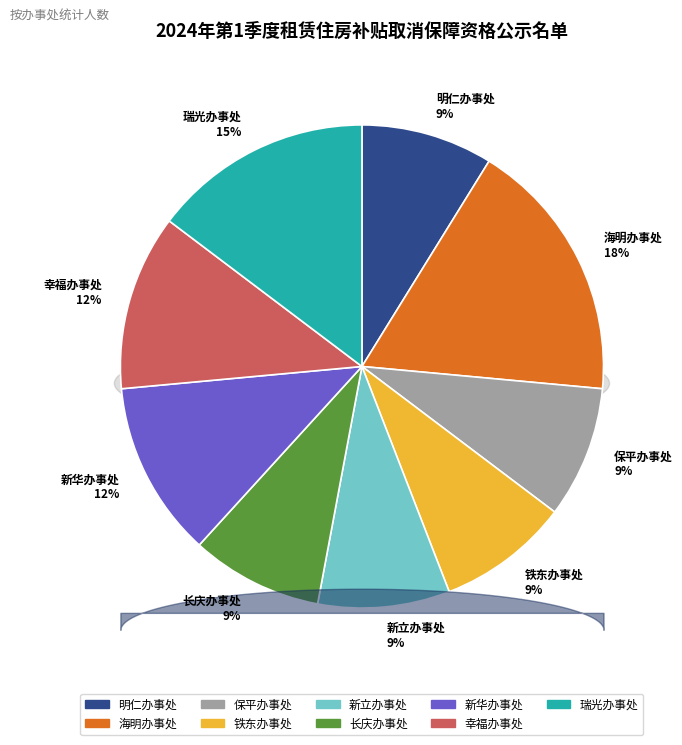

To the nearest percent, what is the average slice percentage?

11%